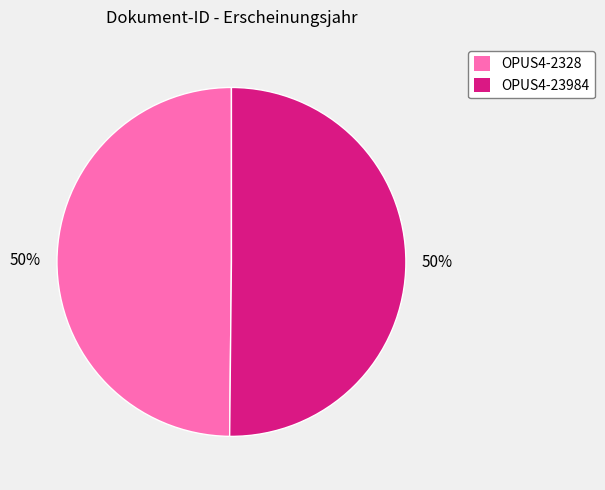

Combined, do OPUS4-2328 and OPUS4-23984 account for over 50%?

Yes